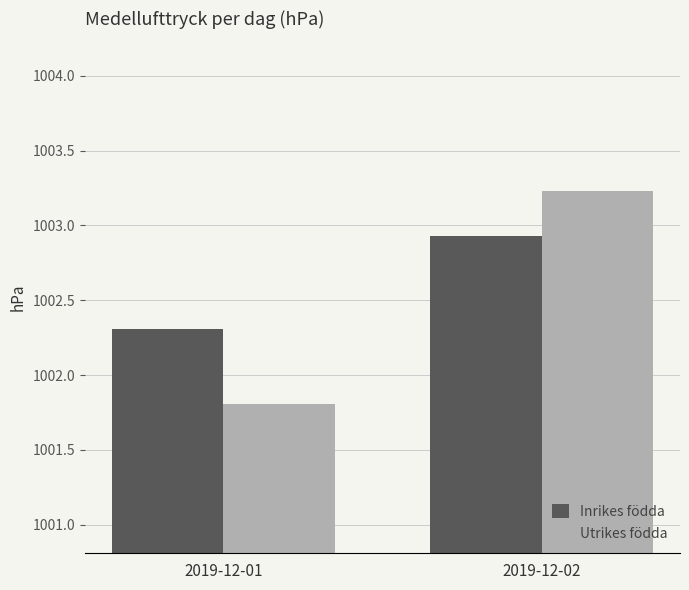

At which category is the sum across all series the highest?

2019-12-02